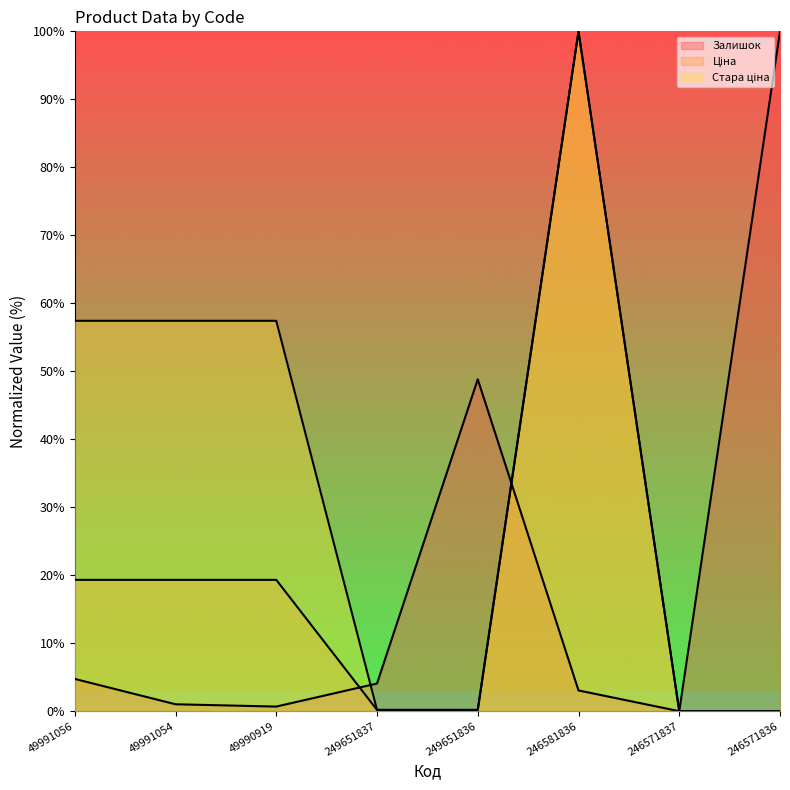

Which series has the widest spread of values?

Залишок